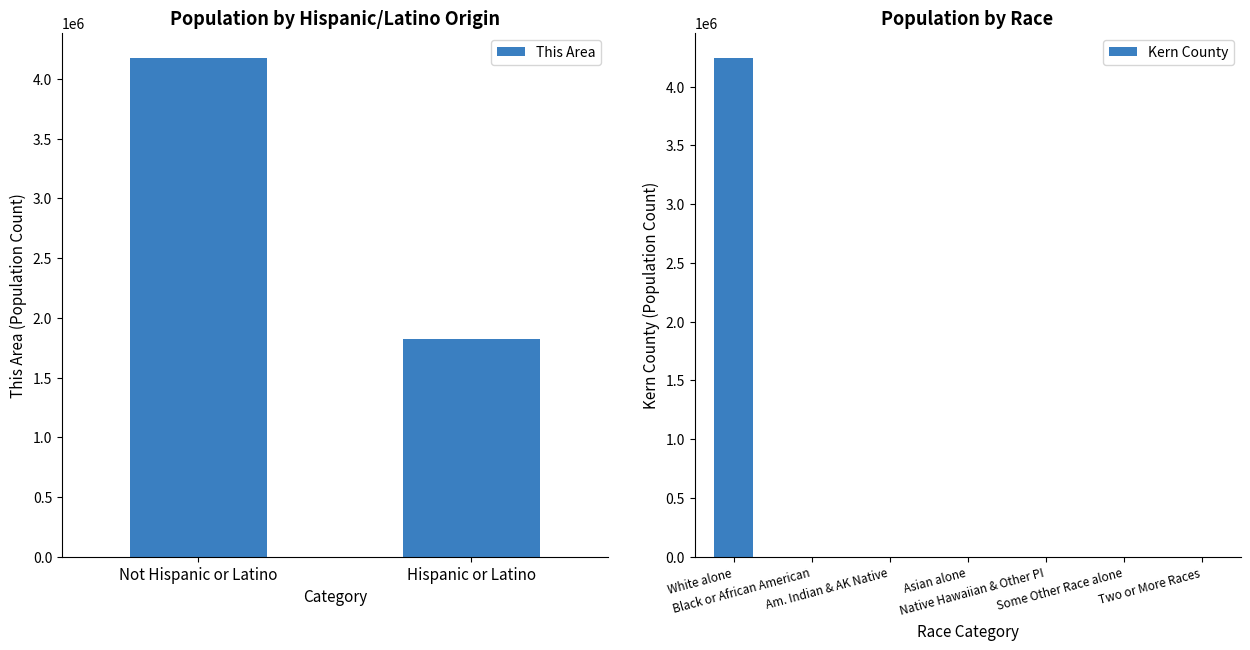

Between Not Hispanic or Latino and Asian alone, which series saw the biggest shift?

This Area